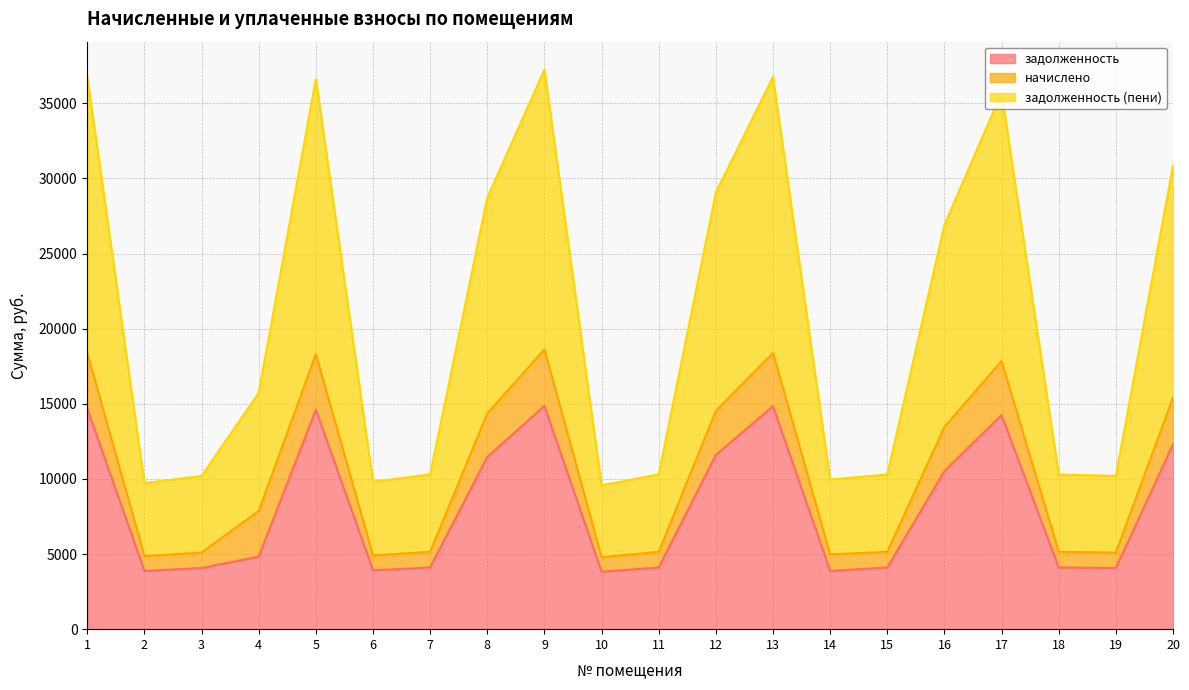

How many categories are shown in the chart?

20